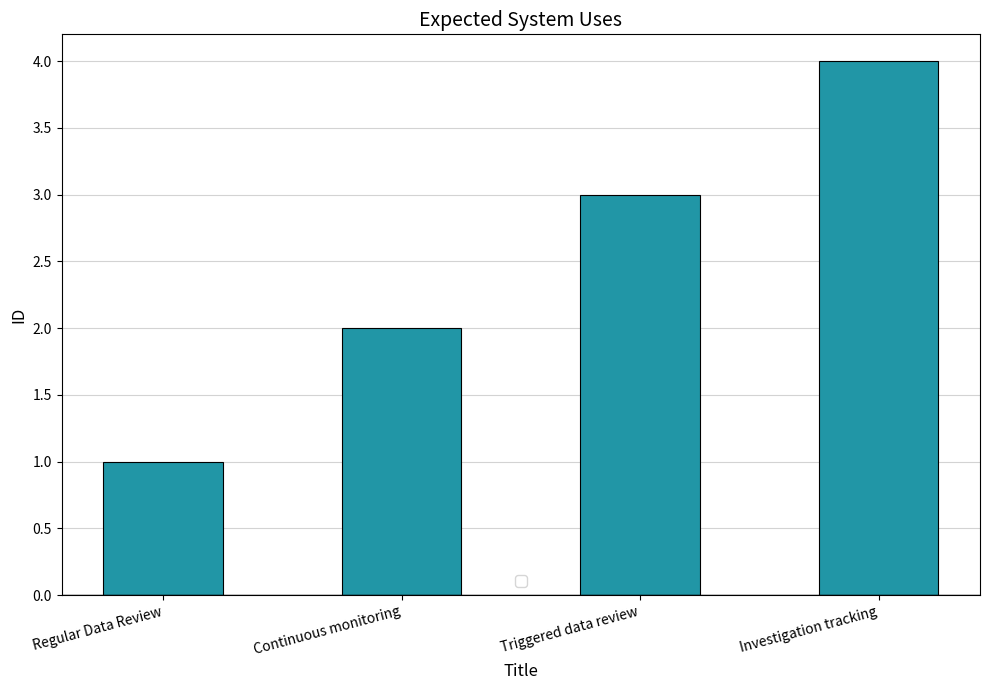

Rank the categories by value from highest to lowest.

Investigation tracking, Triggered data review, Continuous monitoring, Regular Data Review